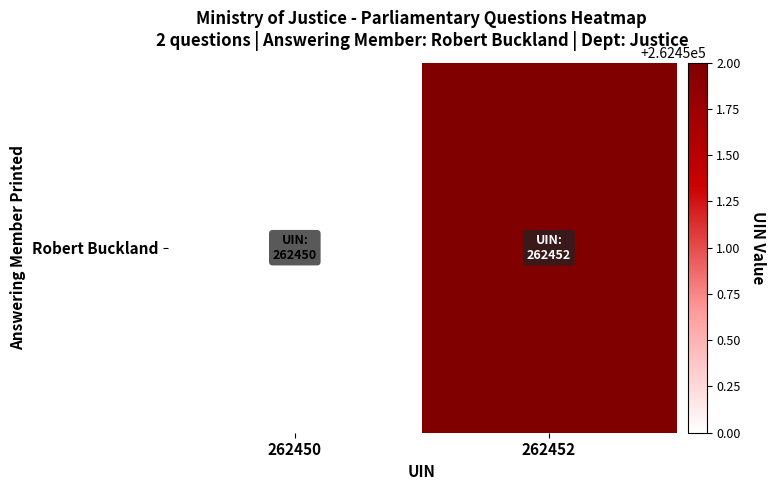

What is the change in value from 262450 to 262452?

+2